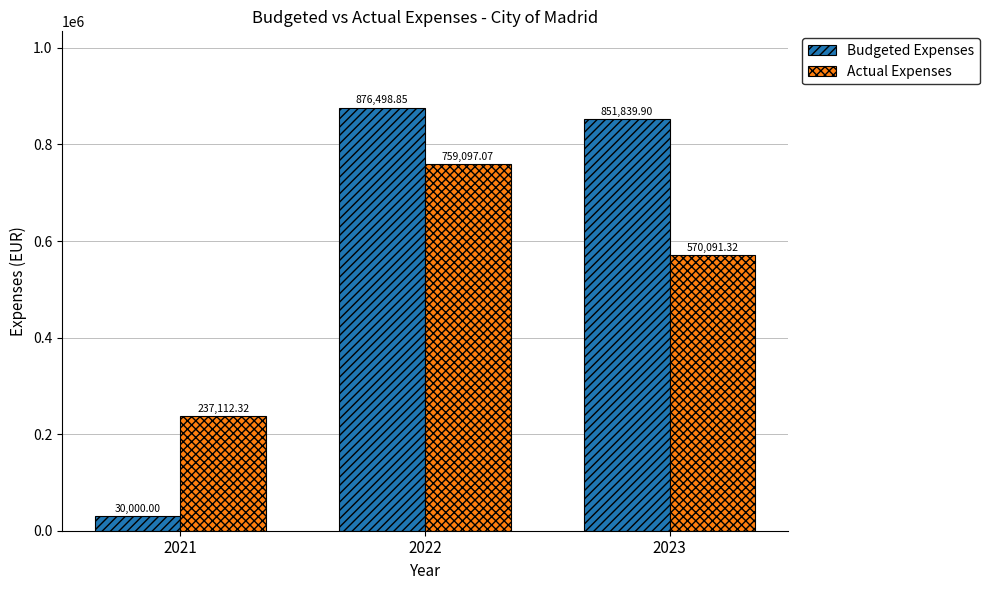

What is the total value across all series at 2021?

267112.3